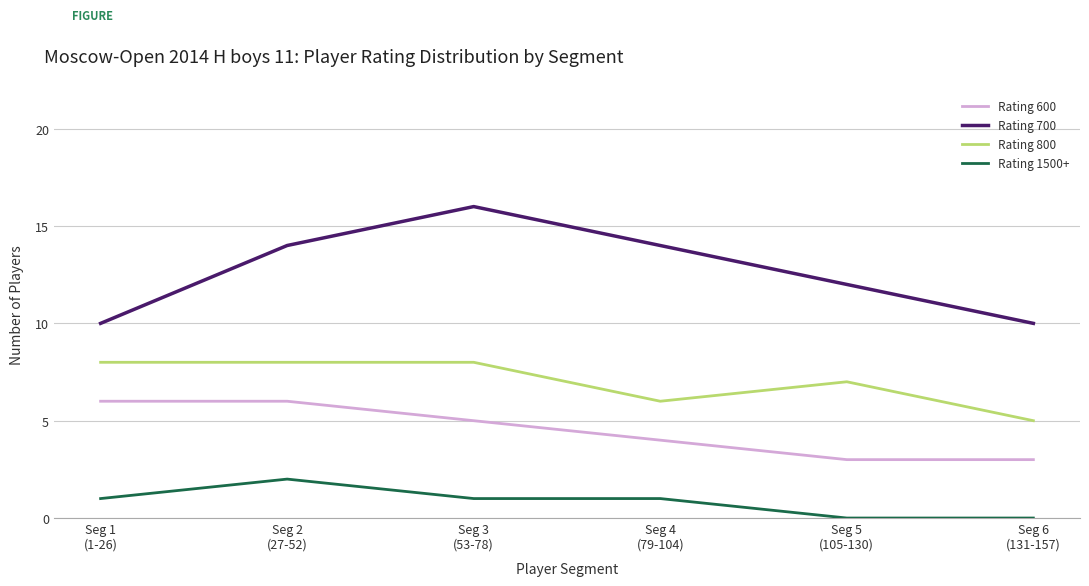

Which series has the largest range (max minus min)?

Rating 700